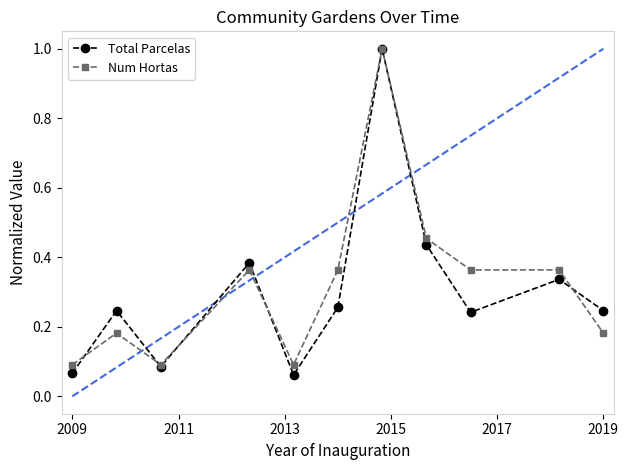

In Total Parcelas, how many points are lower than both neighbors (excluding endpoints)?

3